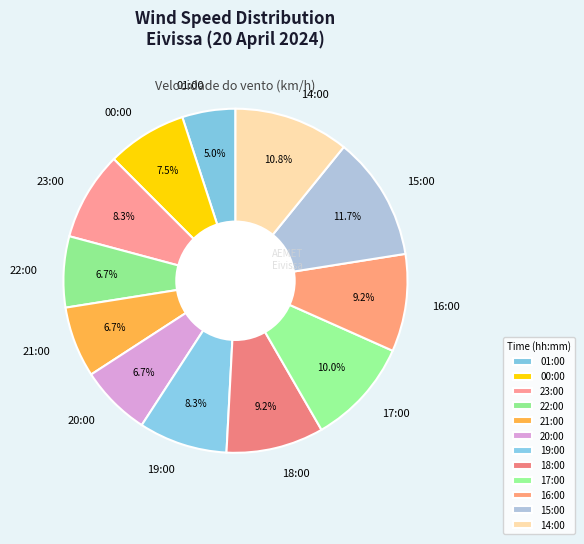

Between 17:00 and 18:00, which is larger?

17:00